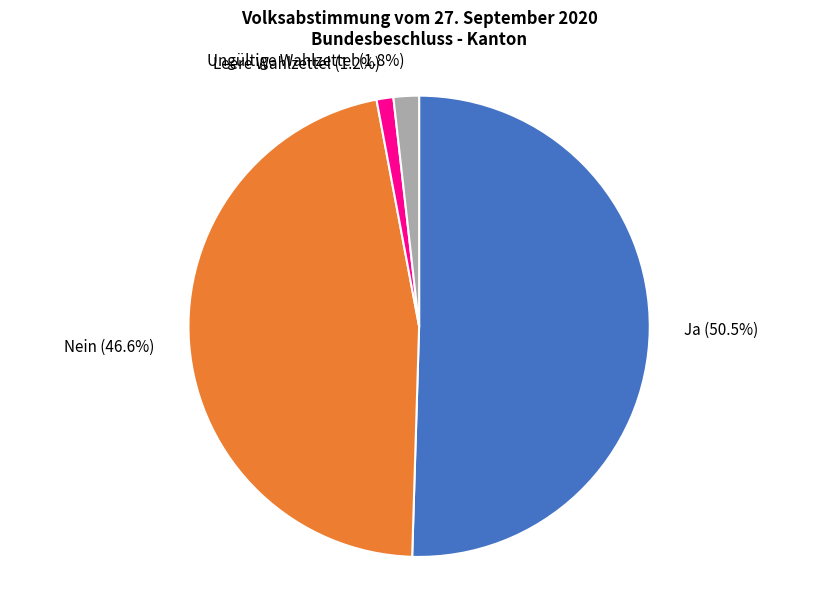

How many slices are in this pie chart?

4